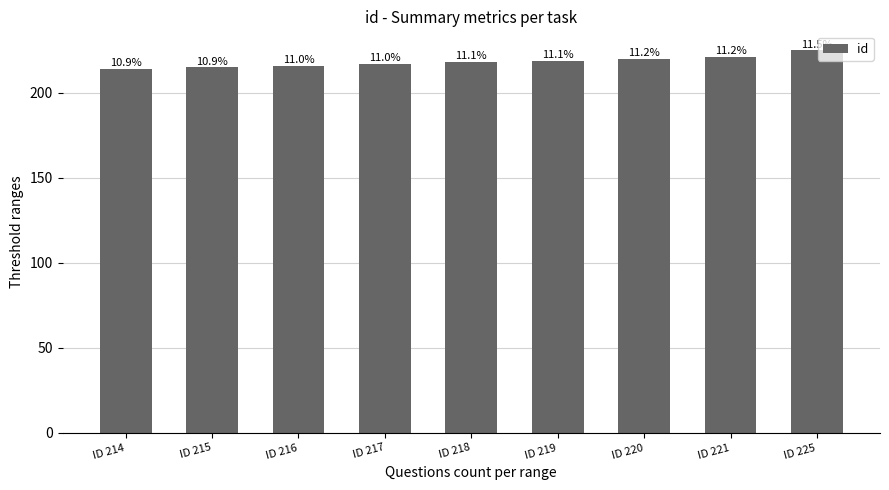

What is the value of the 1st bar from the left?

214